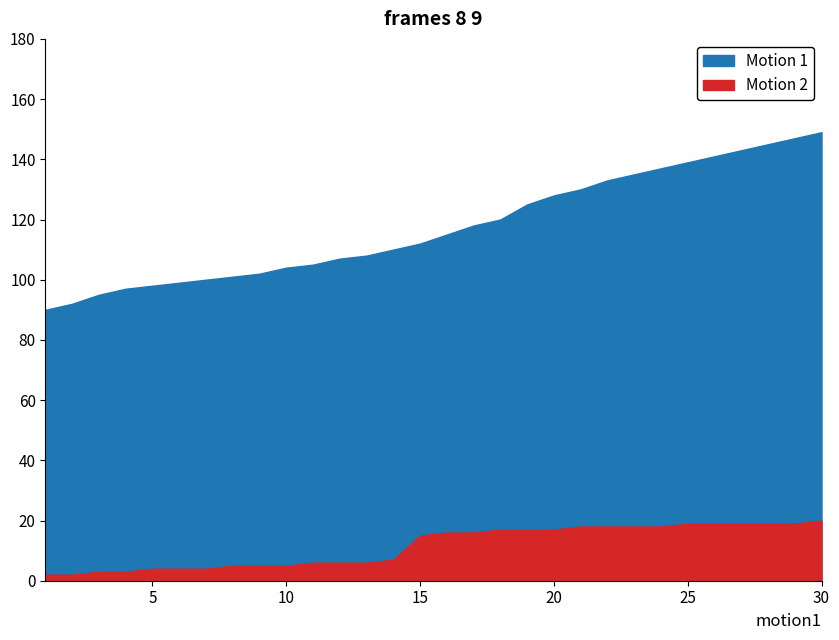

Which label corresponds to the largest value in the chart?

30